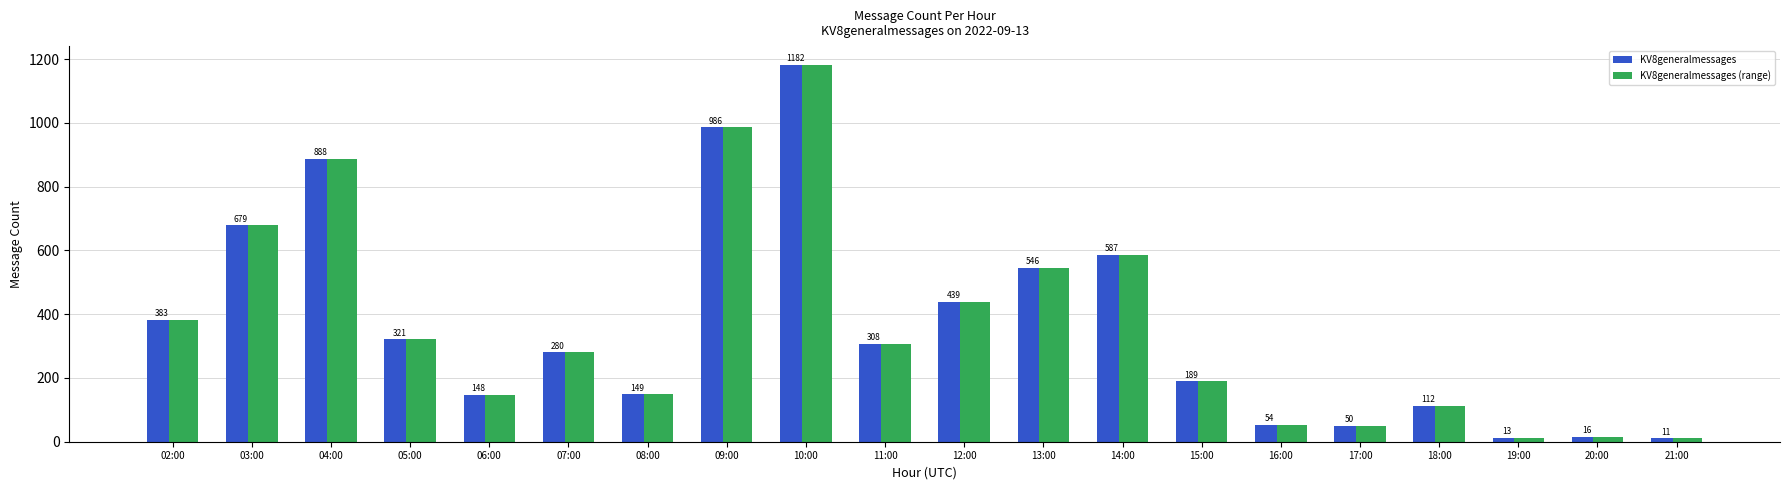

Where does the KV8generalmessages (range) series first go above 308?

02:00